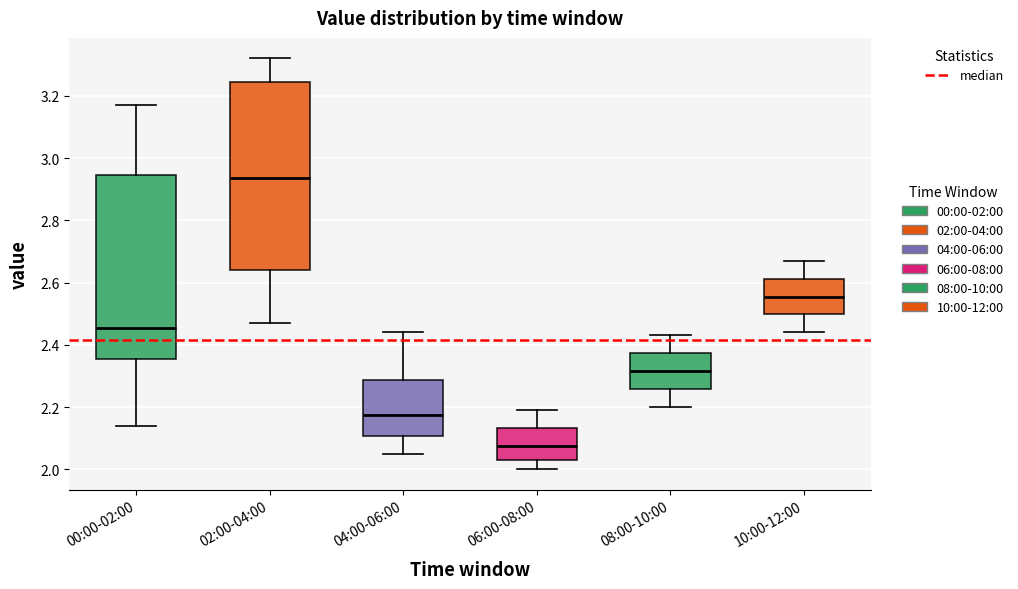

Reading left to right, read every box against the y-axis: the position of its median line, the range the box covers, and the ends of its whiskers. The values are not printed on the chart, so give them approximately, as read against the axis.

00:00-02:00: median 2.46, box 2.36 to 2.94, whiskers 2.14 to 3.18
02:00-04:00: median 2.94, box 2.64 to 3.24, whiskers 2.48 to 3.32
04:00-06:00: median 2.18, box 2.10 to 2.28, whiskers 2.06 to 2.44
06:00-08:00: median 2.08, box 2.04 to 2.14, whiskers 2.00 to 2.20
08:00-10:00: median 2.32, box 2.26 to 2.38, whiskers 2.20 to 2.44
10:00-12:00: median 2.56, box 2.50 to 2.62, whiskers 2.44 to 2.68